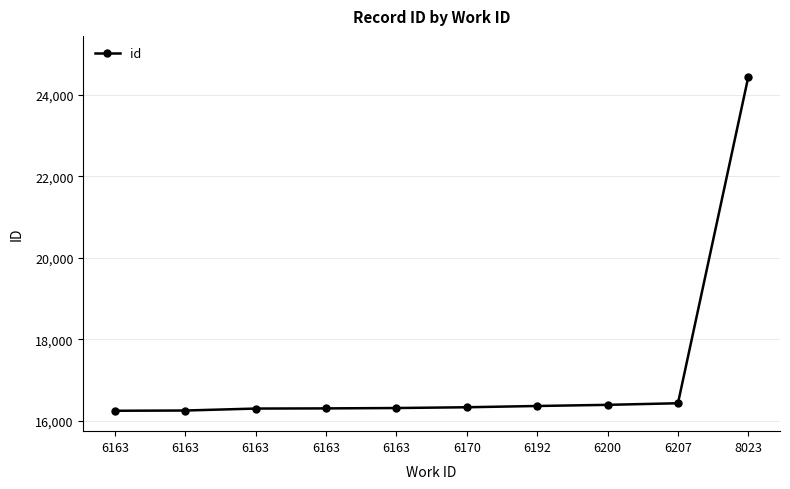

How many lines are shown in the chart?

1